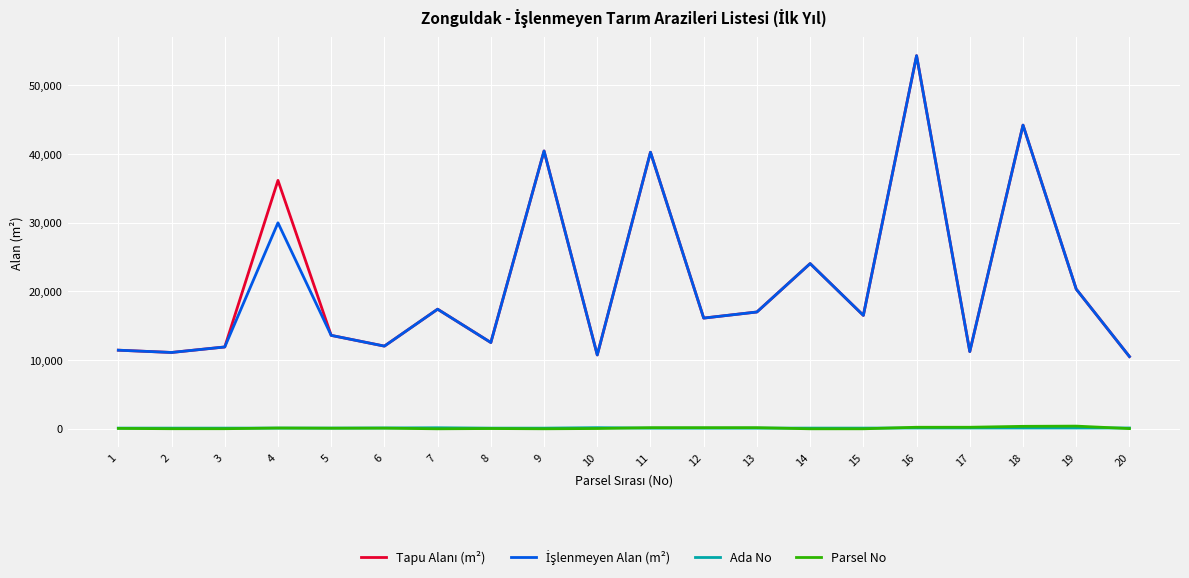

At which category is the sum across all series the highest?

16